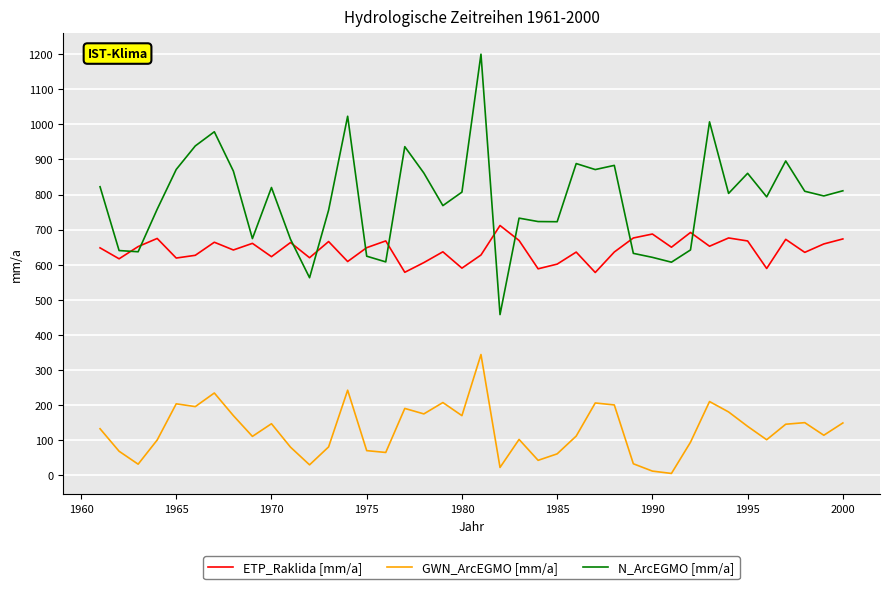

True or false: GWN_ArcEGMO [mm/a] and ETP_Raklida [mm/a] cross at least once.

False